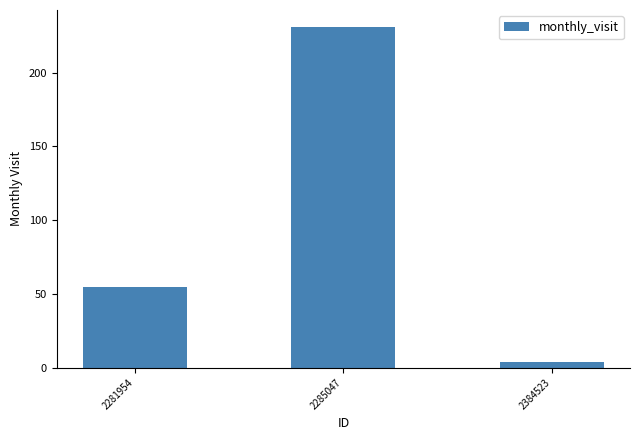

List the labels in order of value, largest first.

2285047, 2281954, 2384523